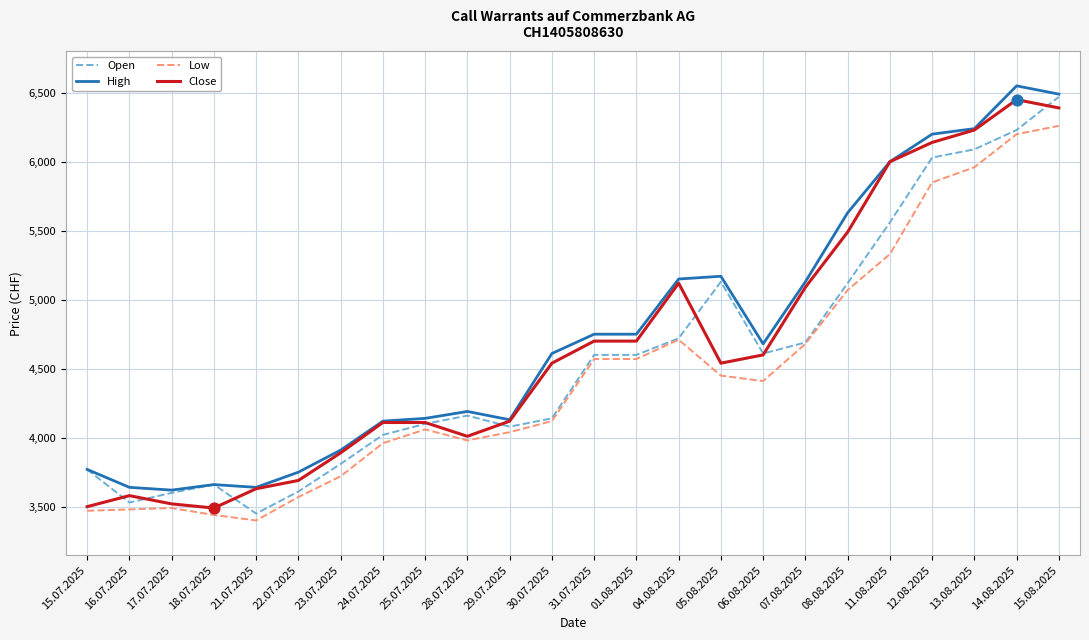

What is the total value across all series at 25.07.2025?

16430